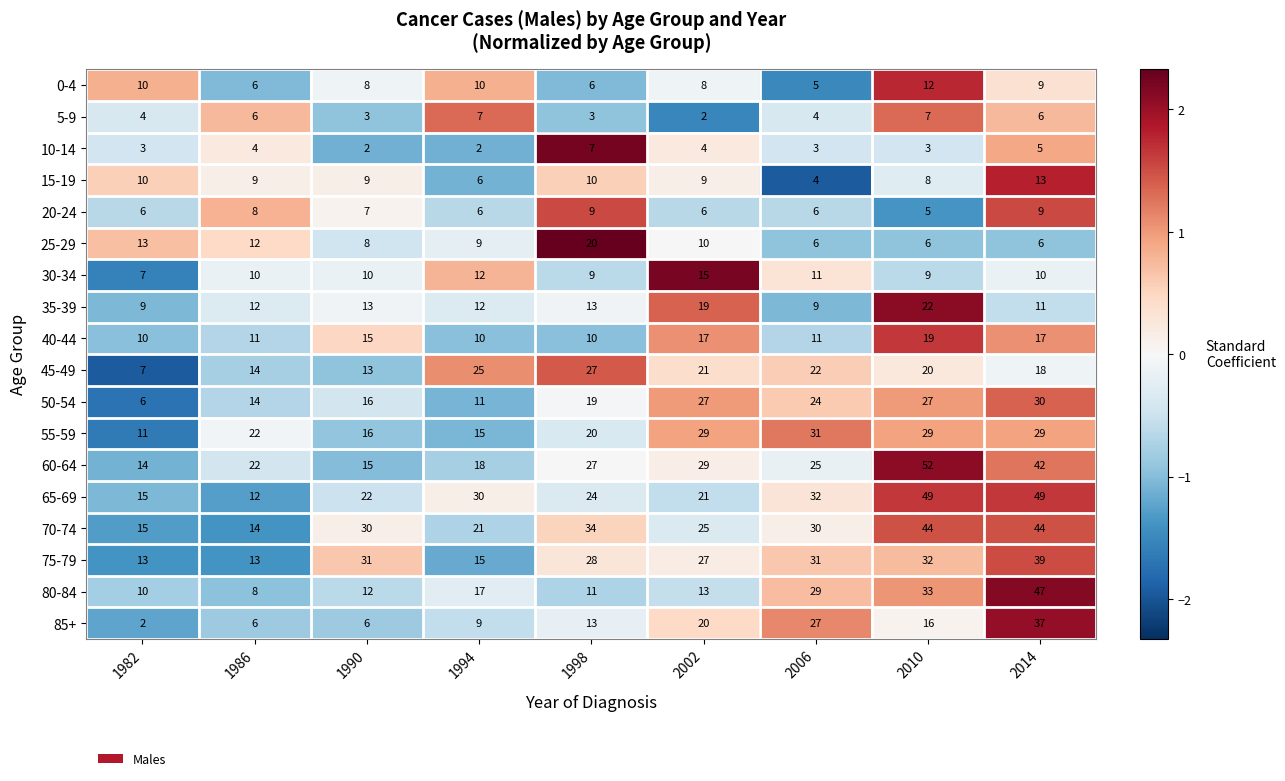

What is the maximum value shown in the chart?

52